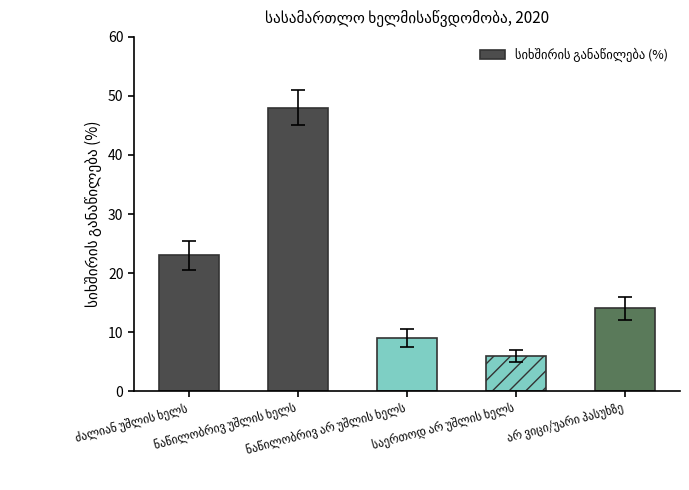

What is the minimum value shown in the chart?

6